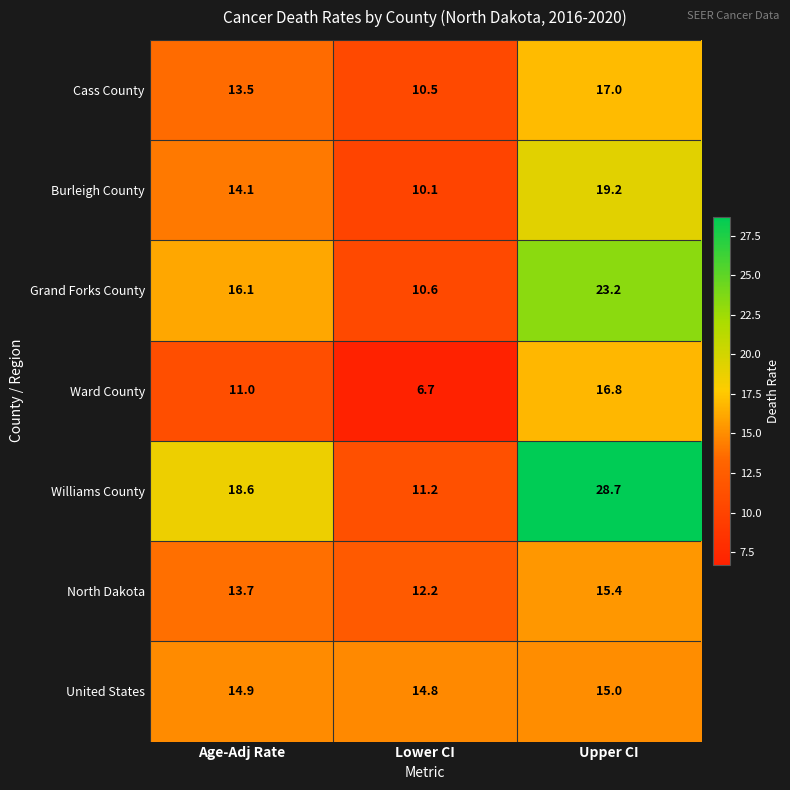

At which category is the sum across all series the highest?

Upper CI